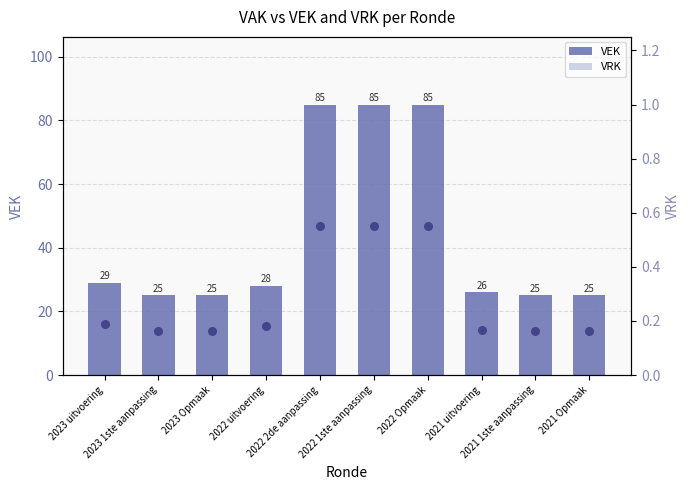

Is the value of VRK at 2022 Opmaak greater than the value of VEK at 2021 1ste aanpassing?

No